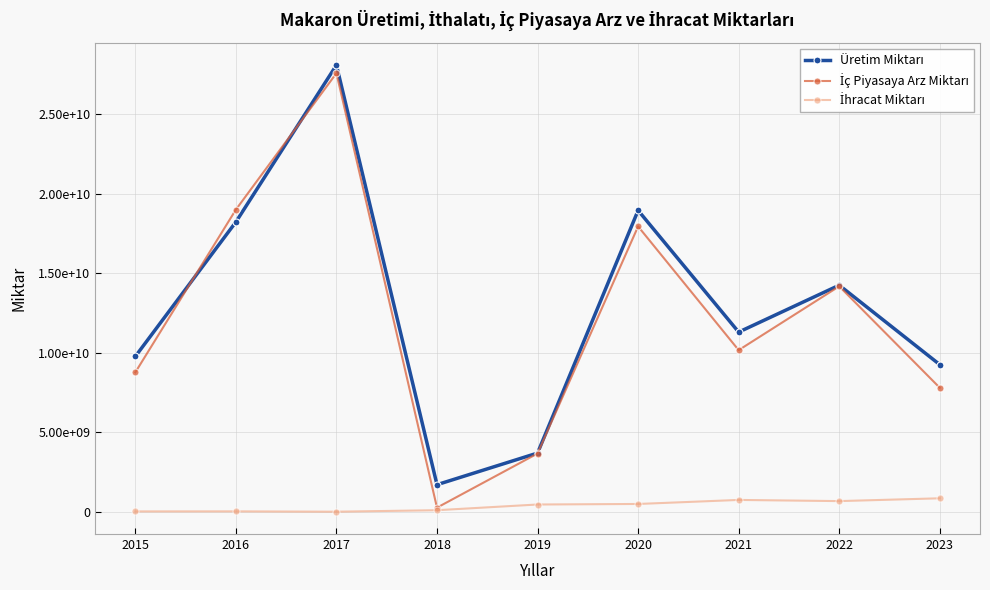

How many data points in İhracat Miktarı are above 460524120?

4